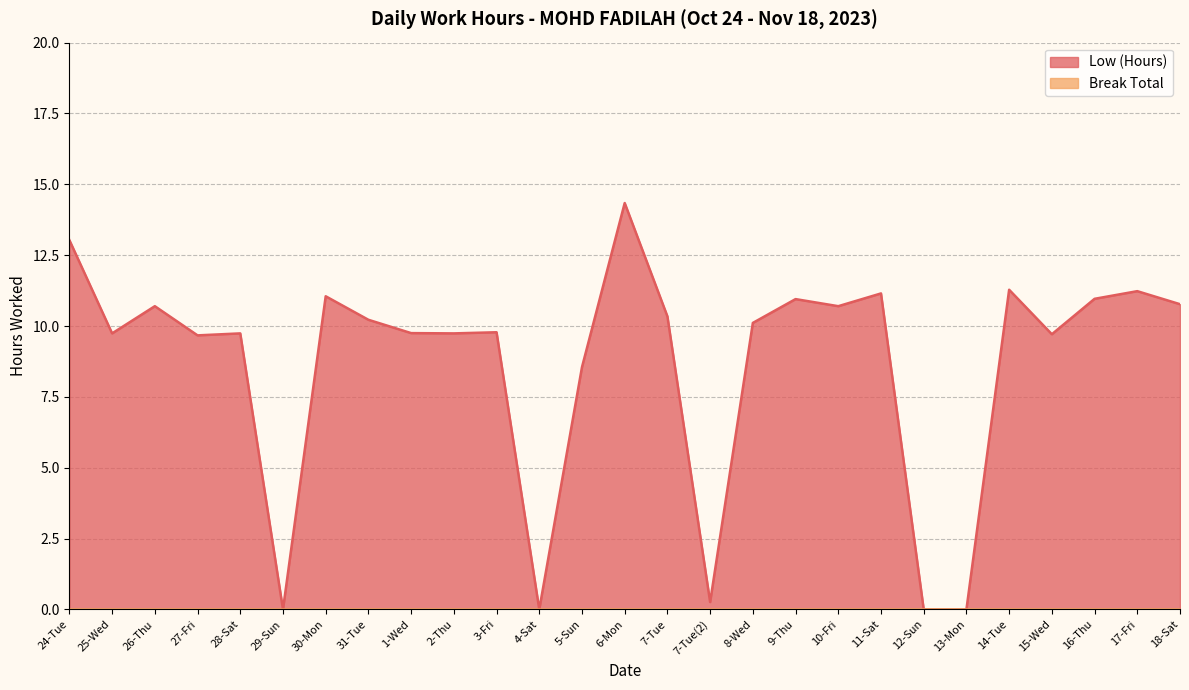

The chart shows a value of -7.5 at 13-Mon. True or false?

False